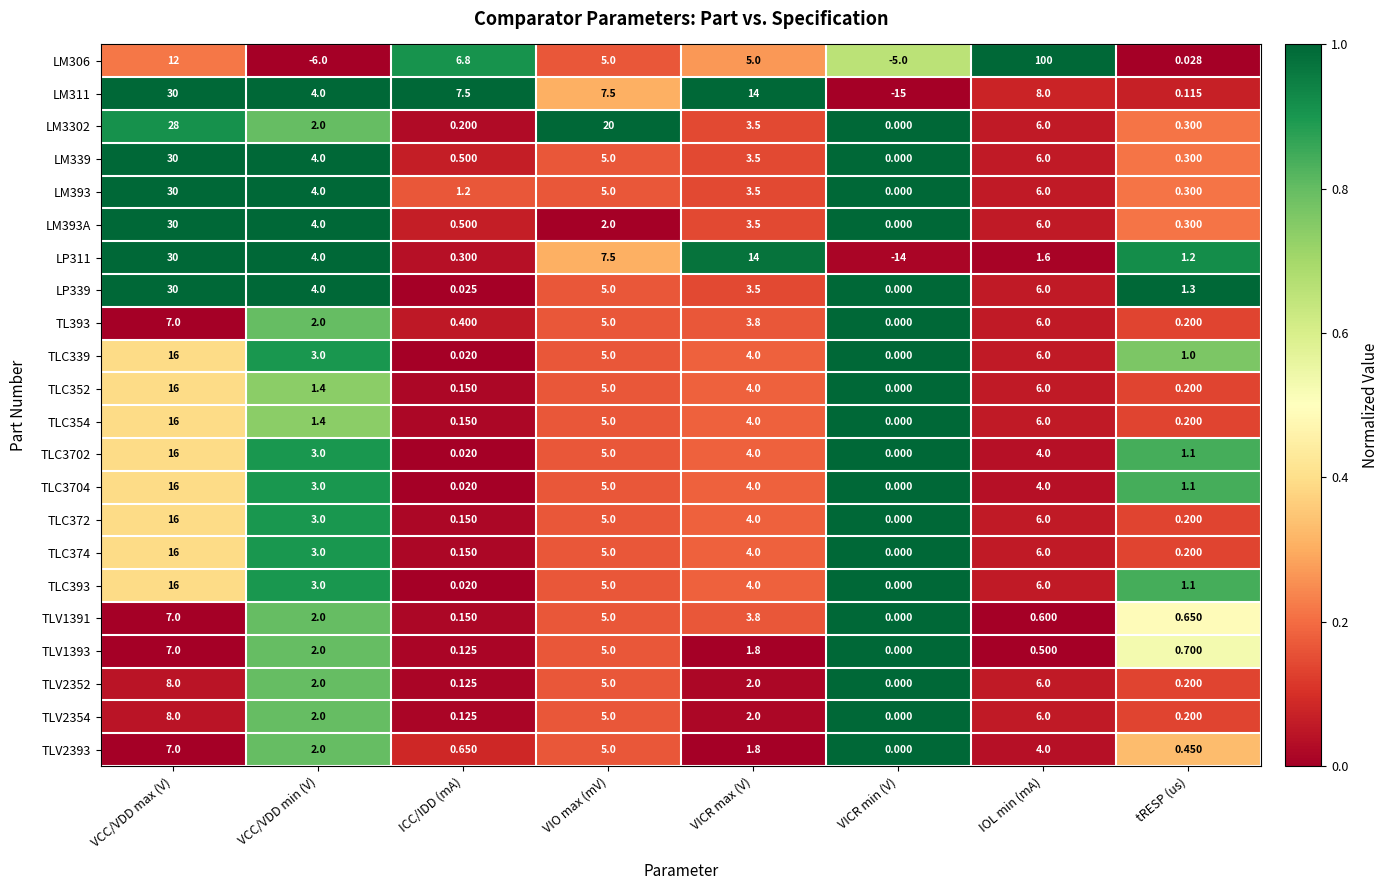

List the labels in order of TLC354 value, largest first.

VCC/VDD max (V), IOL min (mA), VIO max (mV), VICR max (V), VCC/VDD min (V), tRESP (us), ICC/IDD (mA), VICR min (V)